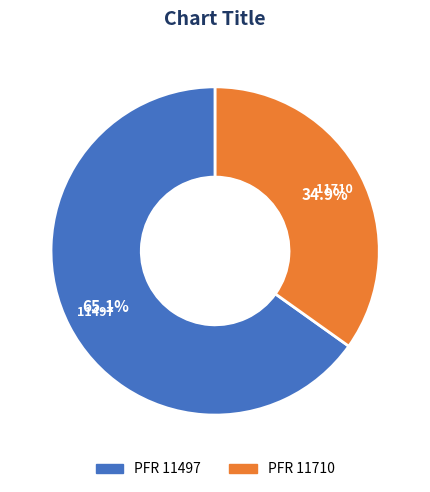

Is there any slice that represents more than half of the pie?

Yes